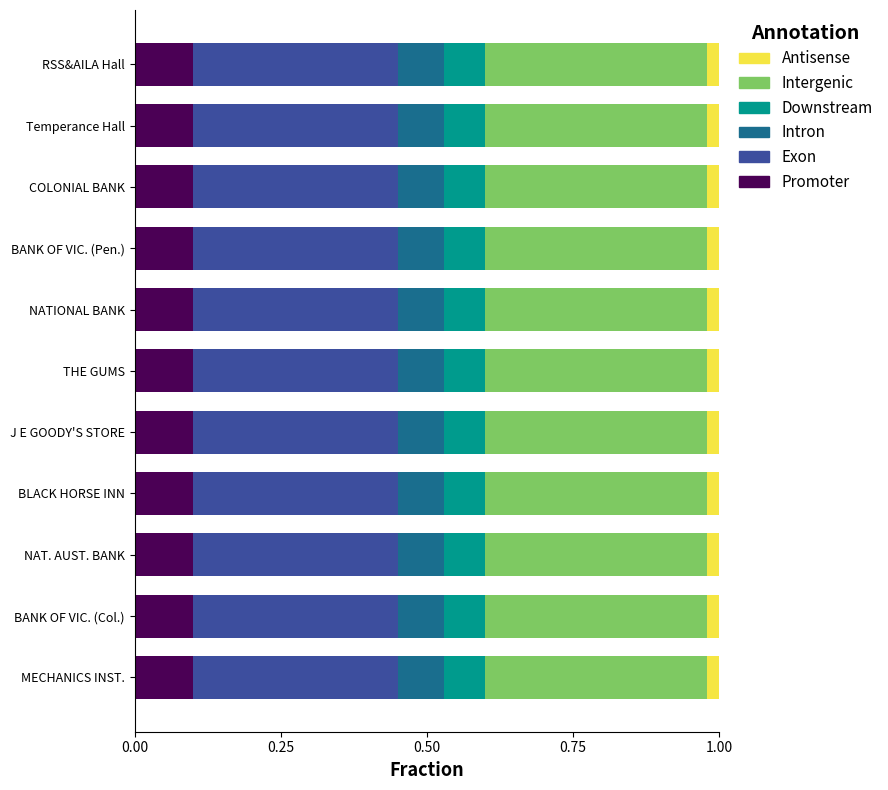

What is the total value across all series at BANK OF VIC. (Pen.)?

1.0